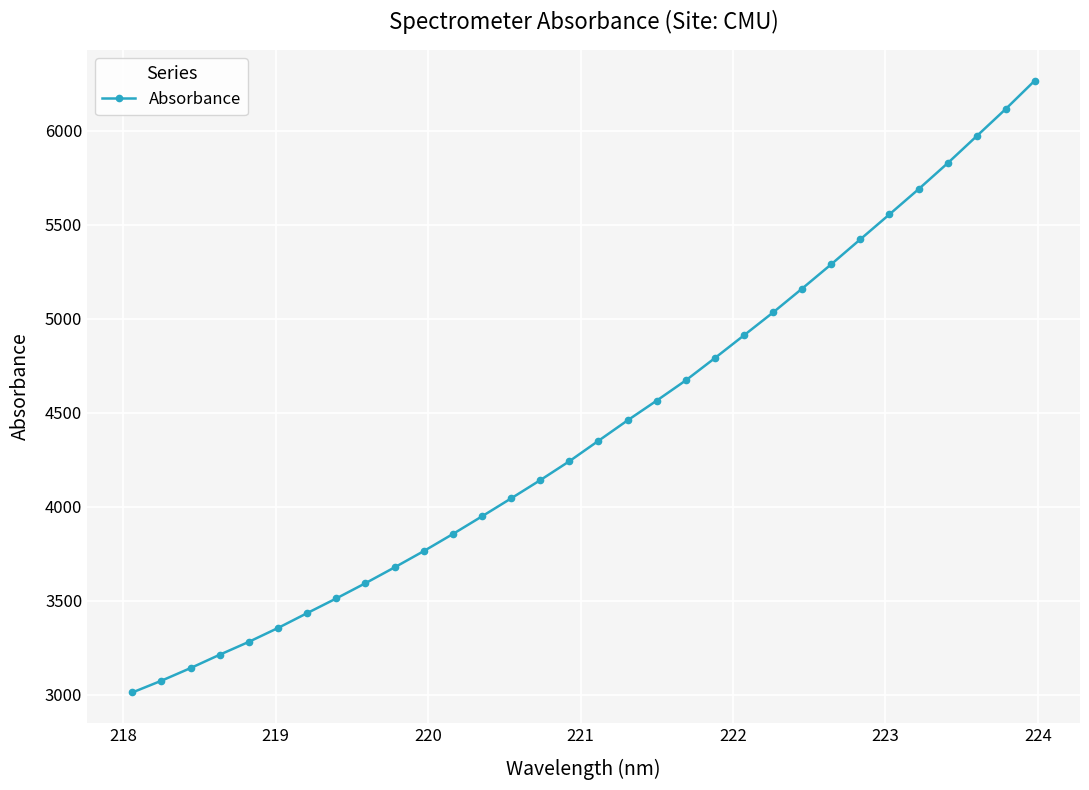

What is the difference between the second highest and minimum values?

3103.8